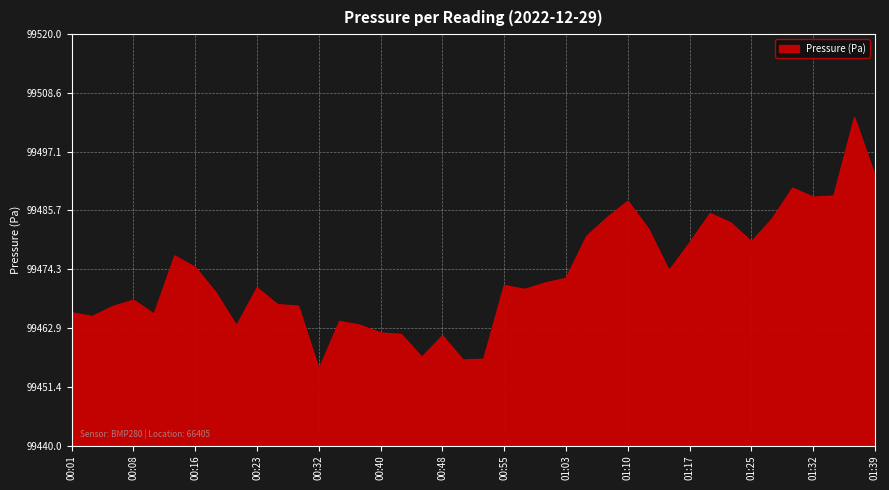

Reading left to right, what are all the values shown in this chart?

00:01=25.8	00:03=25.1	00:06=27.1	00:08=28.3	00:11=25.6	00:13=36.9	00:16=34.7	00:18=29.7	00:21=23.3	00:23=30.7	00:26=27.4	00:29=27.1	00:32=14.8	00:34=24.2	00:37=23.4	00:40=21.9	00:43=21.6	00:45=17.2	00:48=21.3	00:51=16.6	00:53=16.8	00:55=31.1	00:58=30.4	01:00=31.6	01:03=32.5	01:05=40.7	01:08=44.3	01:10=47.5	01:12=42.1	01:15=34.0	01:17=39.4	01:20=45.1	01:22=43.3	01:25=39.6	01:27=44.0	01:29=50.1	01:32=48.3	01:34=48.5	01:37=63.8	01:39=52.4